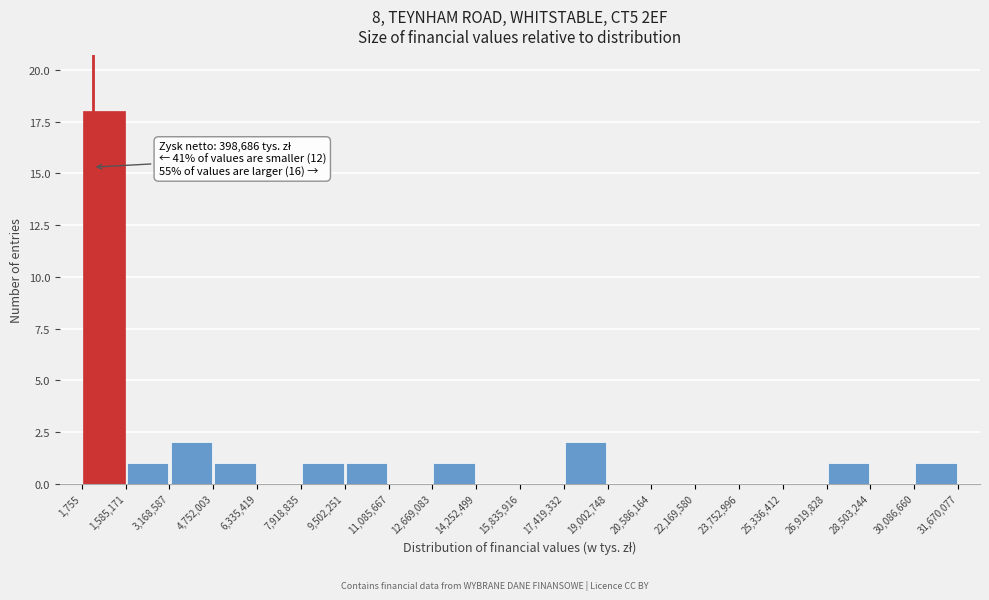

Over which range of the x-axis is the bar tallest?

1,755 to 1,585,171